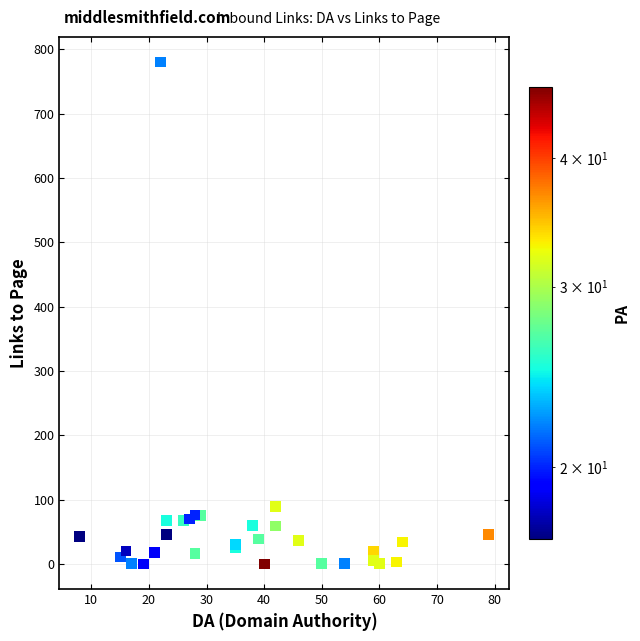

What Y value in the scatter plot is closest to 390?

89